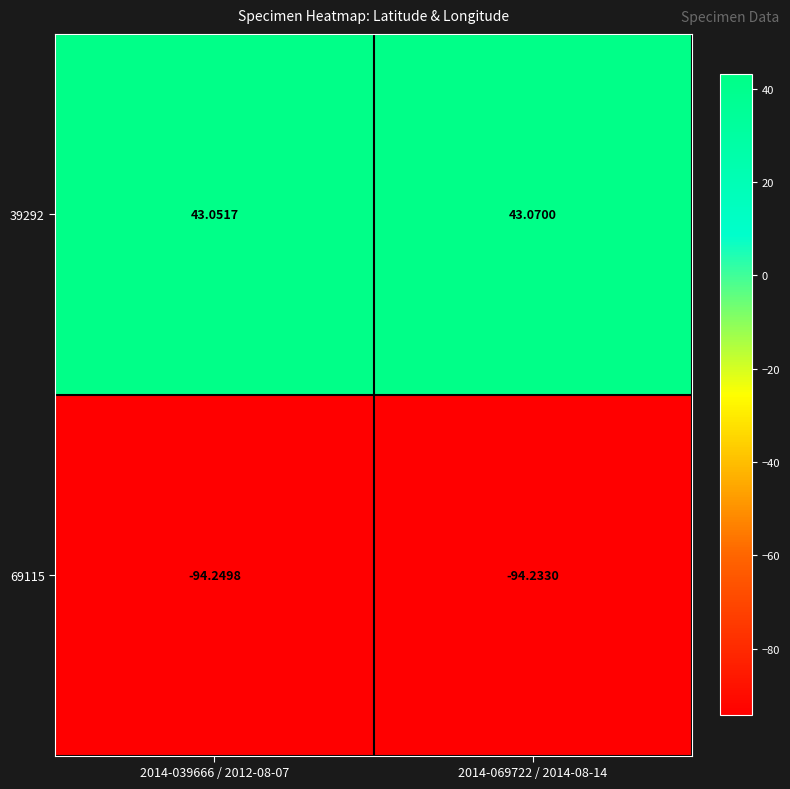

Is the value of 39292 at 2014-069722 / 2014-08-14 greater than the value of 69115 at 2014-069722 / 2014-08-14?

Yes